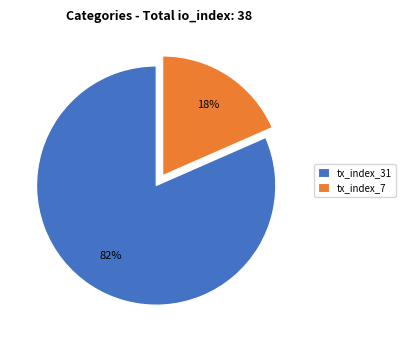

Approximately how many times larger is the value at tx_index_7 compared to tx_index_31?

0.2